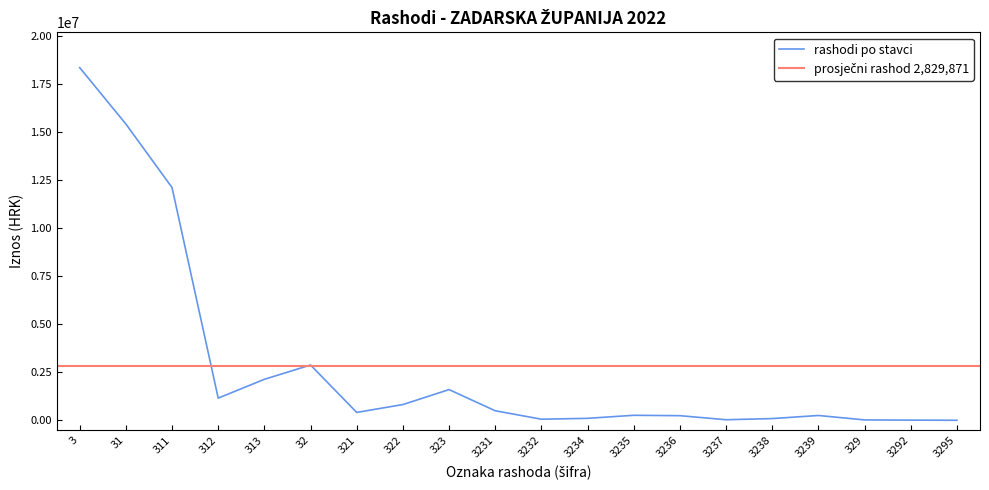

The value of rashodi po stavci at 3 is 18350570.5. True or false?

True